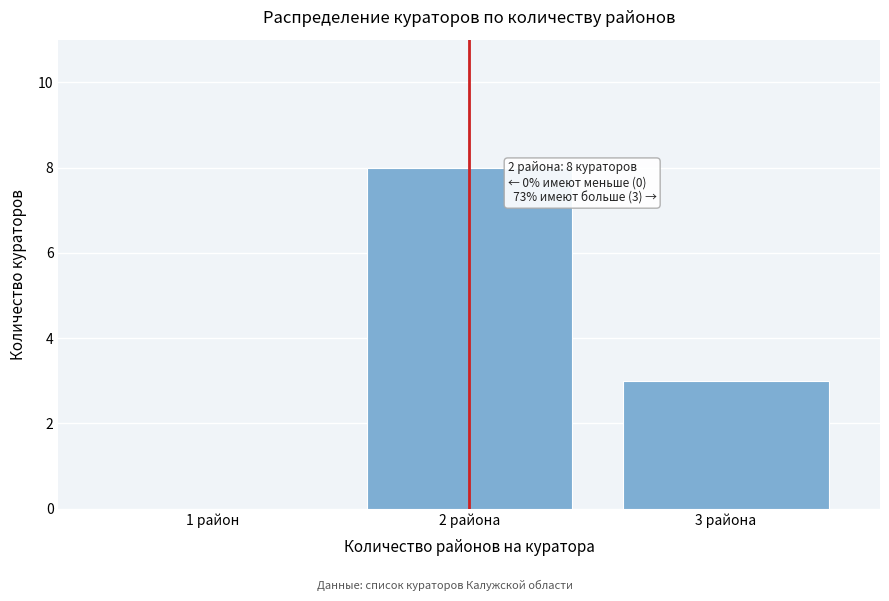

Reading left to right, transcribe all the data shown in this chart.

1 район=0	2 района=8	3 района=3